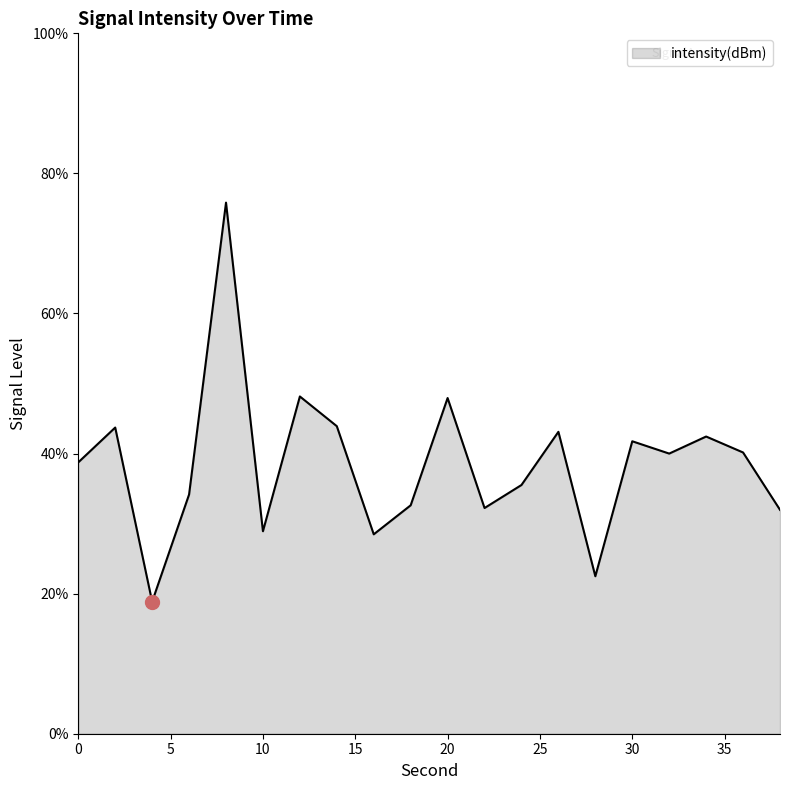

What is the smallest value displayed?

18.9